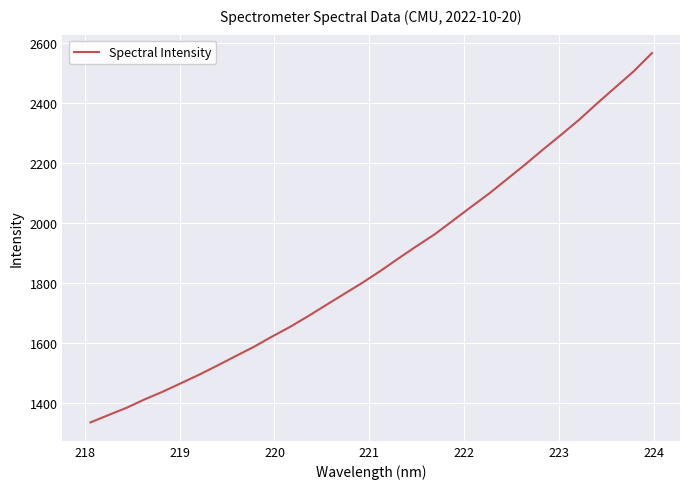

What is the greatest value displayed?

2566.7